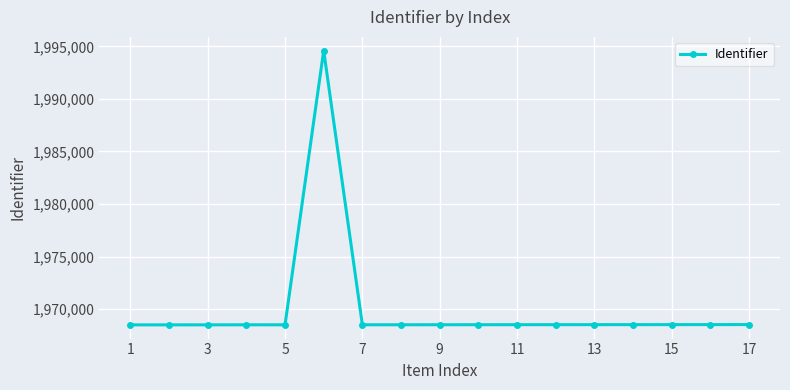

What is the smallest value displayed?

1968515